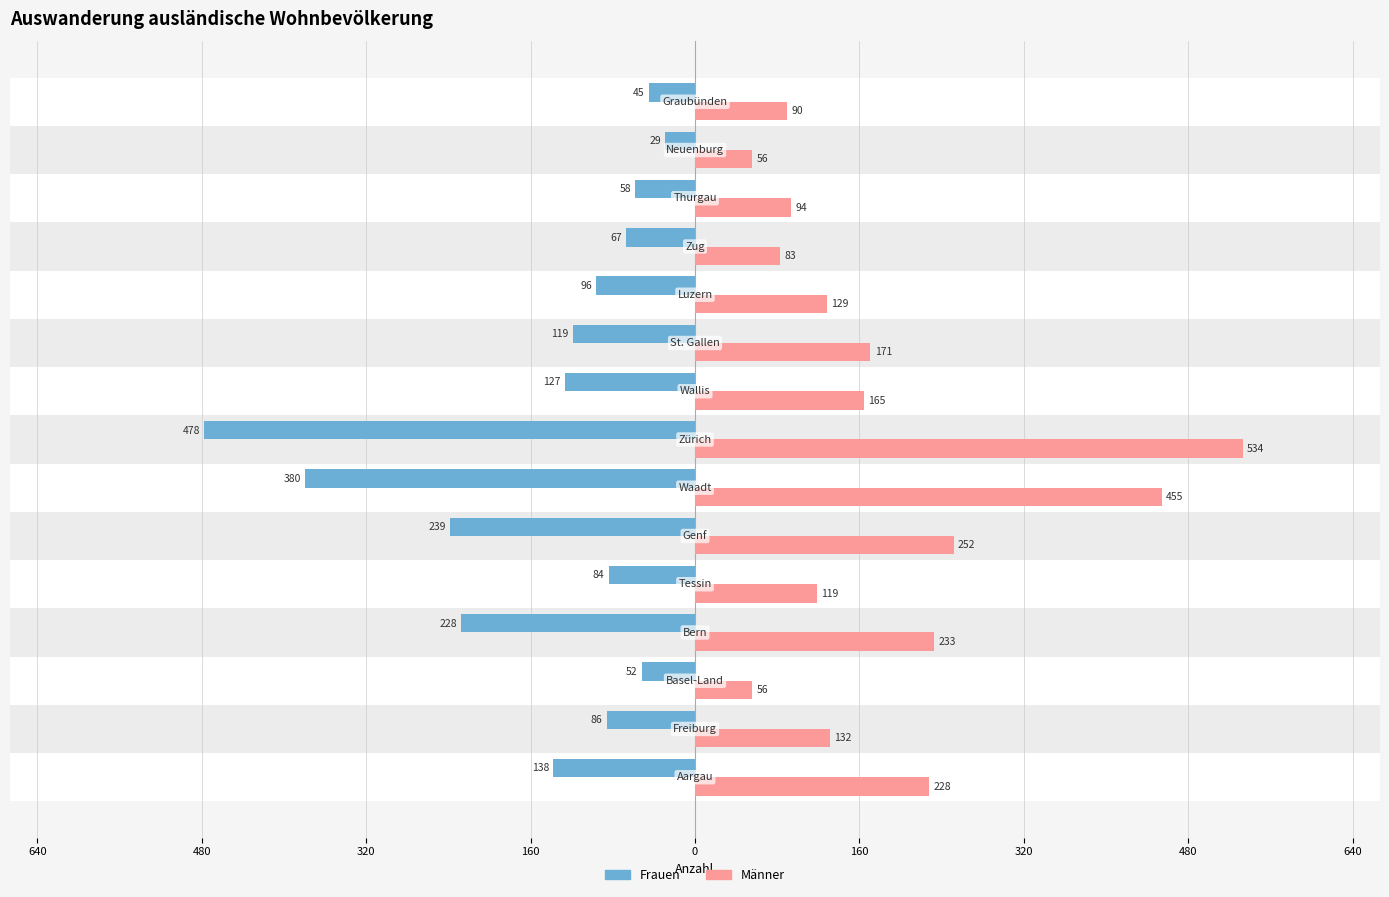

What are all the series names shown in the legend?

Frauen, Männer